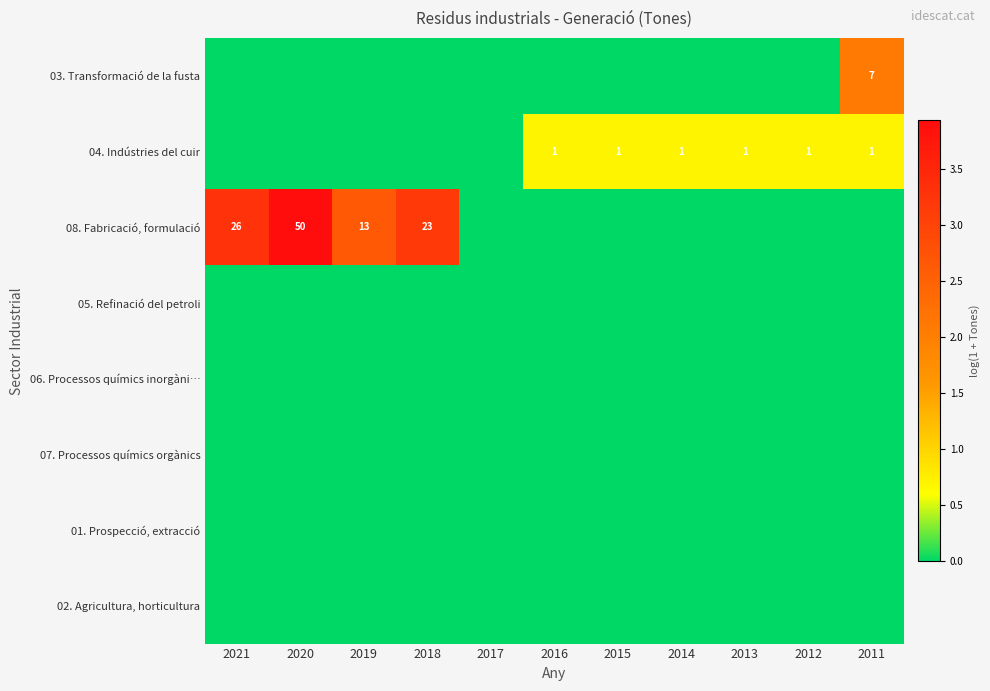

True or false: 08. Fabricació, formulació has a value of 50 at 2020.

True